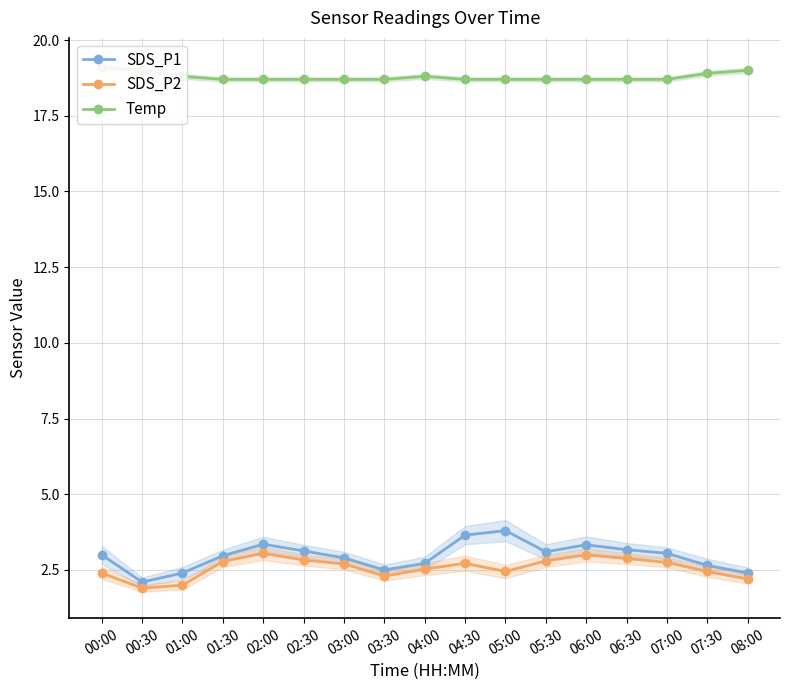

What is the value of the SDS_P1 point at the 9th from the left?

2.7